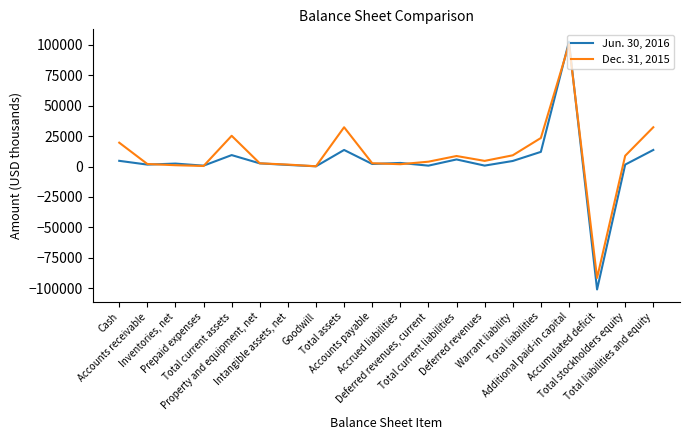

What is the approximate value of Jun. 30, 2016 at Intangible assets, net, to the nearest 50?

1300